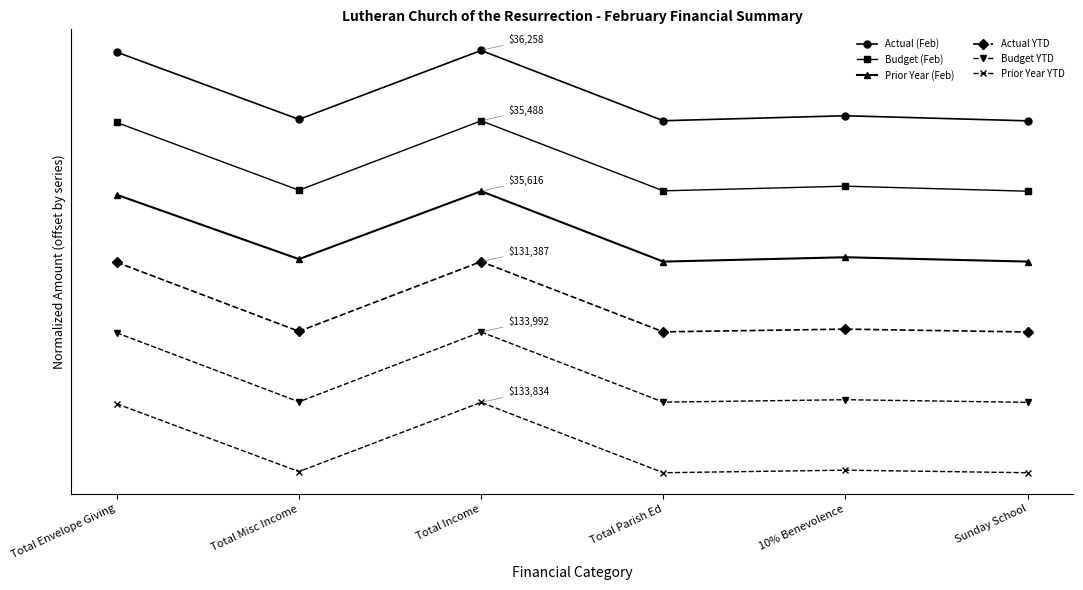

List the labels in order of Budget YTD value, smallest first.

Sunday School, Total Parish Ed, Total Misc Income, 10% Benevolence, Total Envelope Giving, Total Income